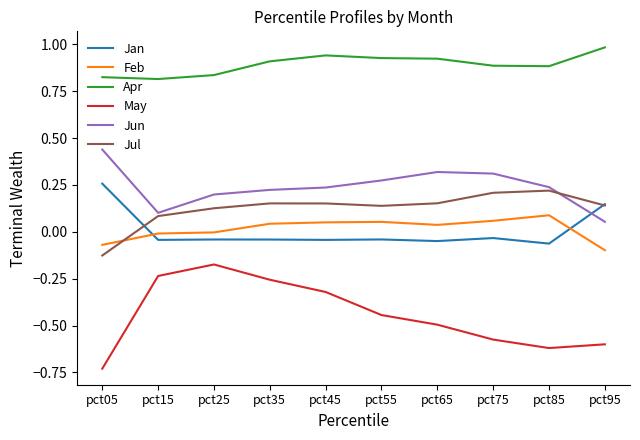

Rank the series at pct25 from lowest to highest value.

May, Jan, Feb, Jul, Jun, Apr